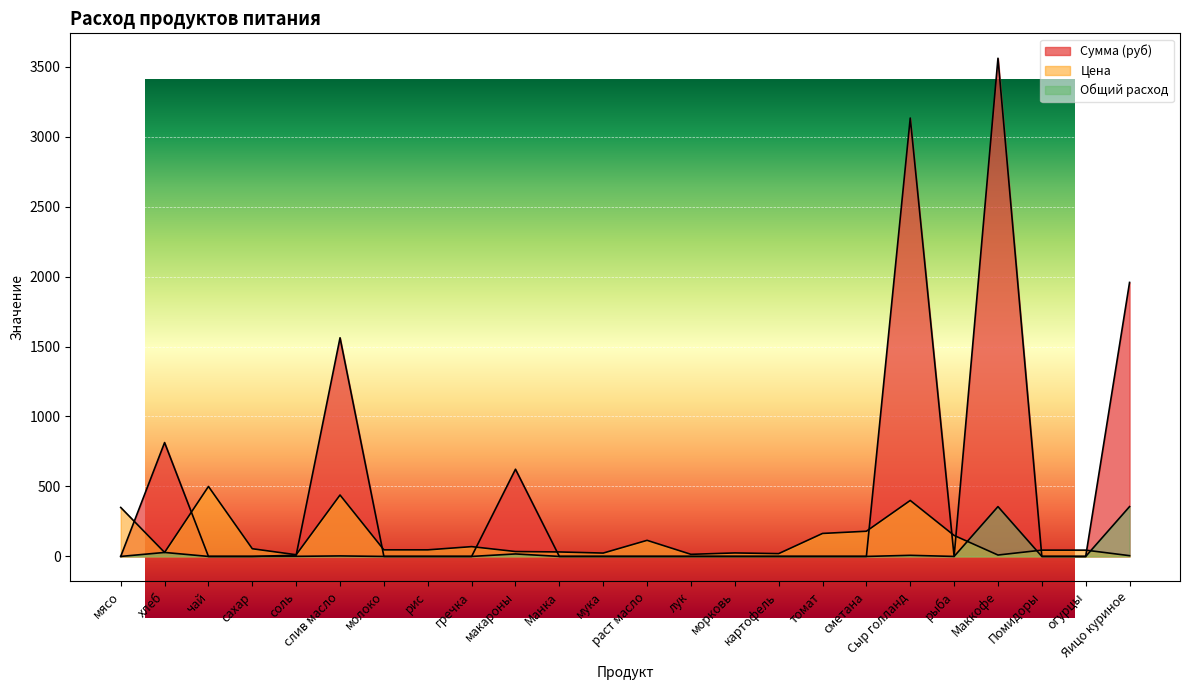

At which label does Цена reach its peak?

чай